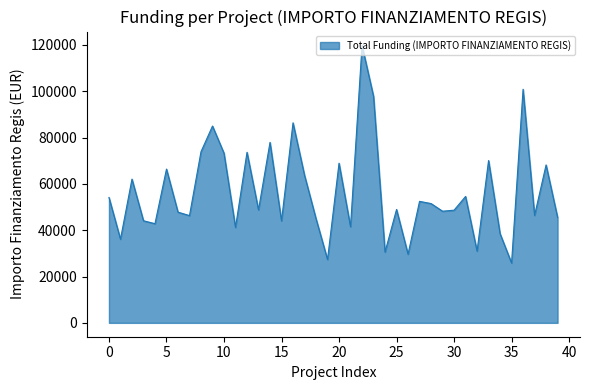

What is the greatest value displayed?

119783.4